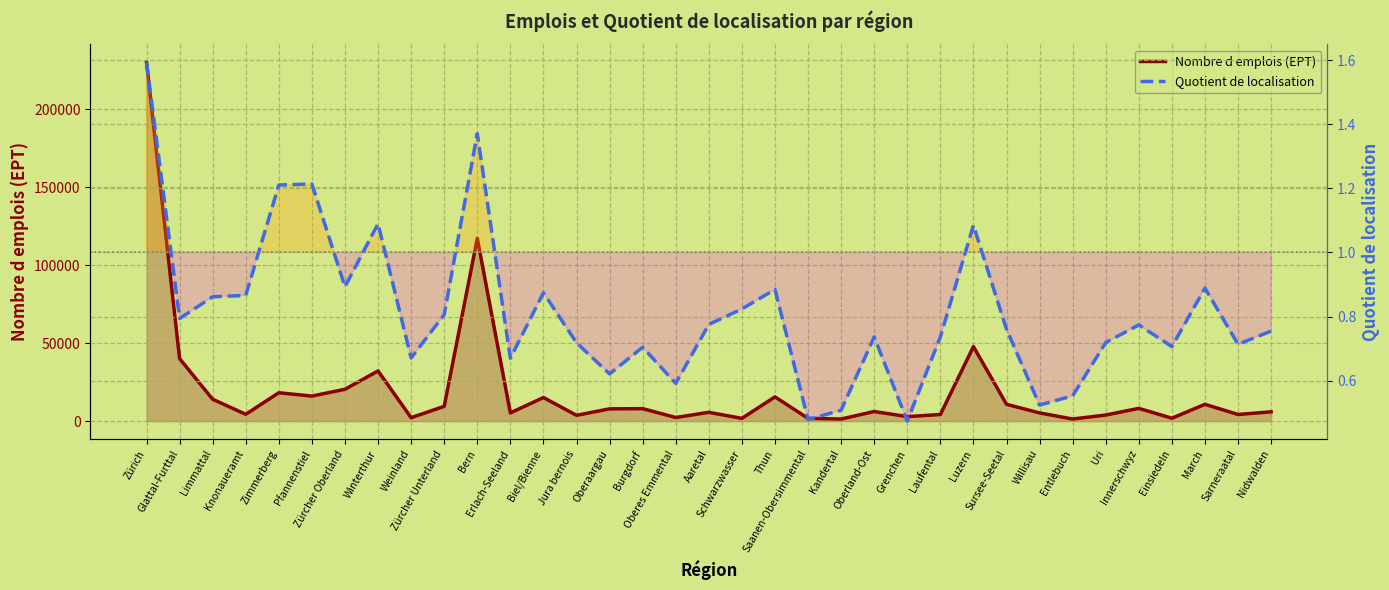

Which has a higher value, Willisau or Einsiedeln?

Willisau